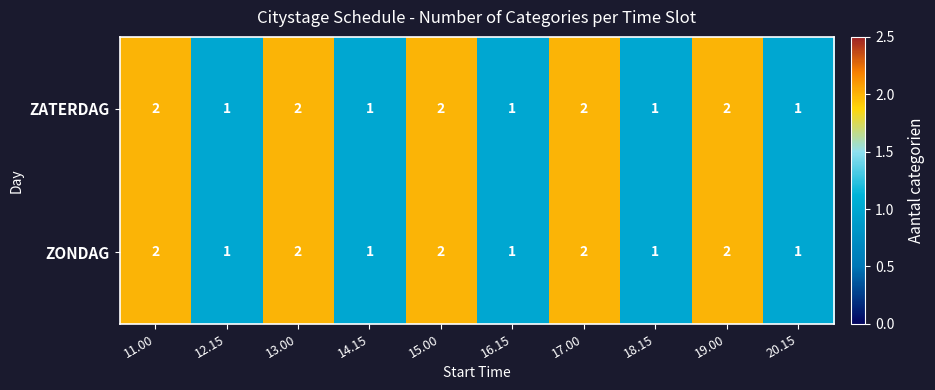

What is the total value across all series at 17.00?

4